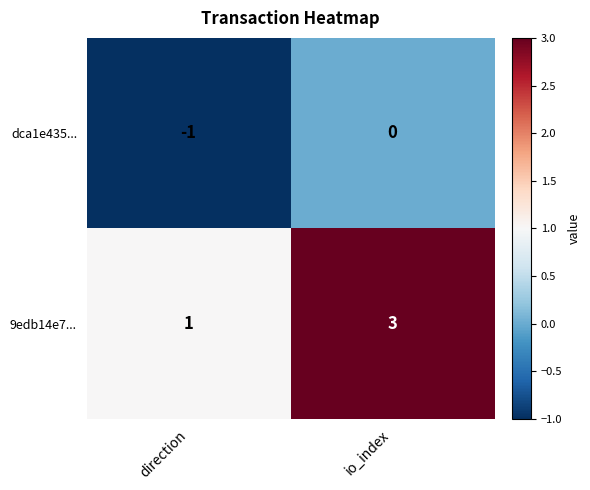

At io_index, list the series in order from largest to smallest.

9edb14e7..., dca1e435...